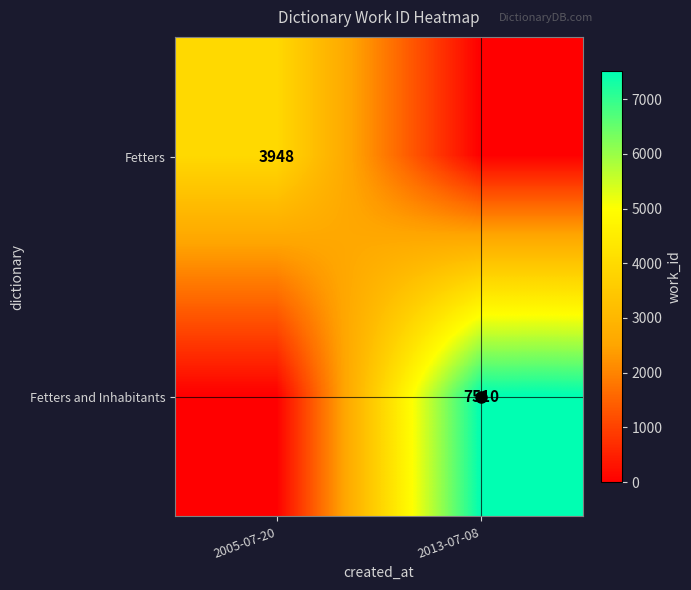

Count the number of categories in the chart.

2